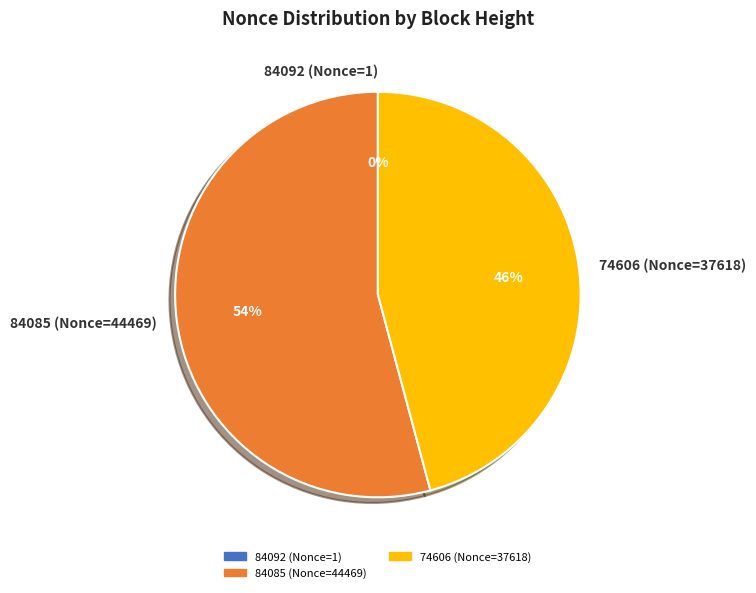

To the nearest percent, what is the average slice percentage?

33%